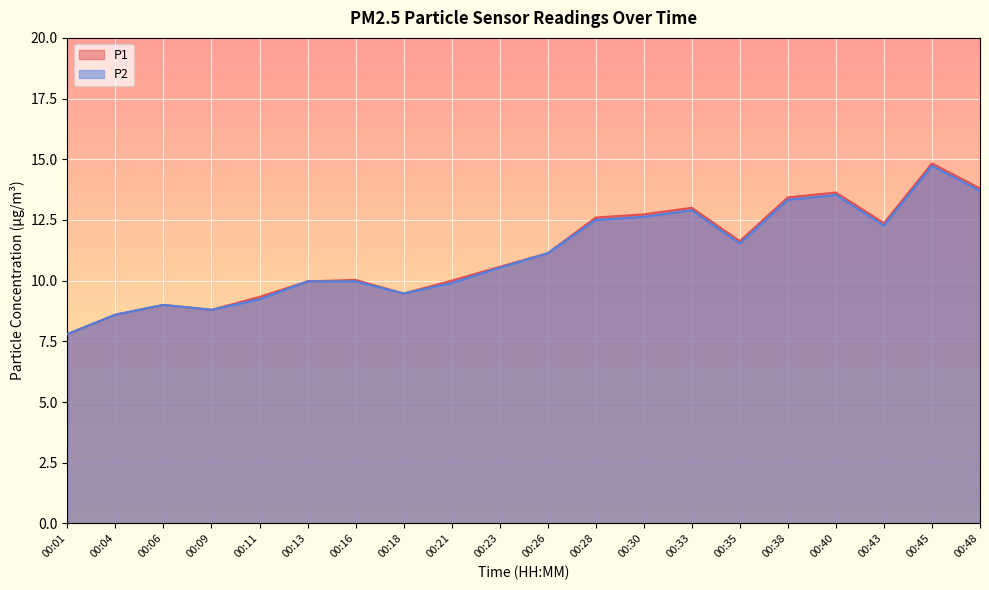

List the labels in order of P1 value, smallest first.

00:01, 00:04, 00:09, 00:06, 00:11, 00:18, 00:13, 00:21, 00:16, 00:23, 00:26, 00:35, 00:43, 00:28, 00:30, 00:33, 00:38, 00:40, 00:48, 00:45